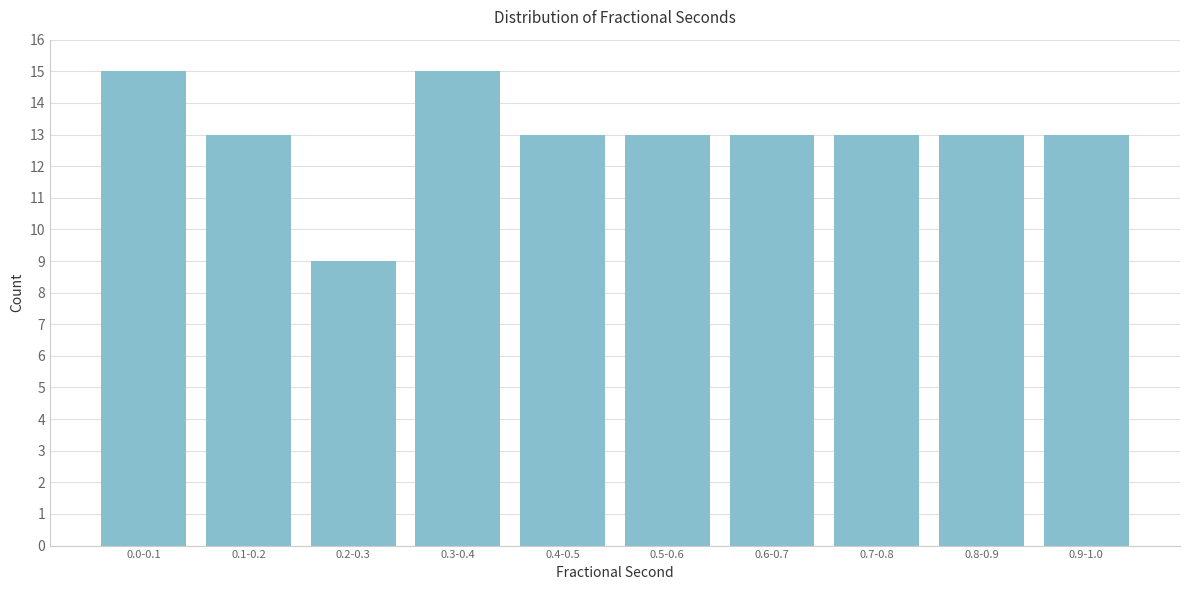

Reading left to right, what are all the values shown in this chart?

15	13	9	15	13	13	13	13	13	13